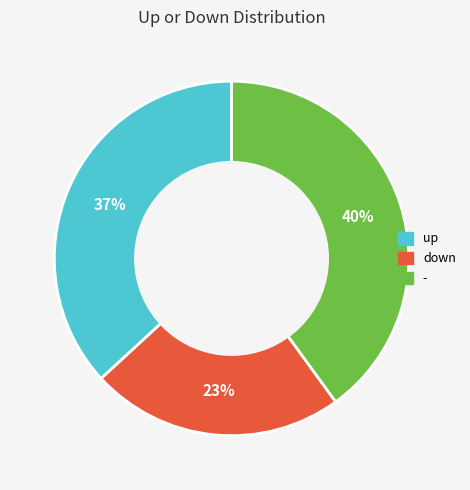

To the nearest percent, what is the average slice percentage?

33%